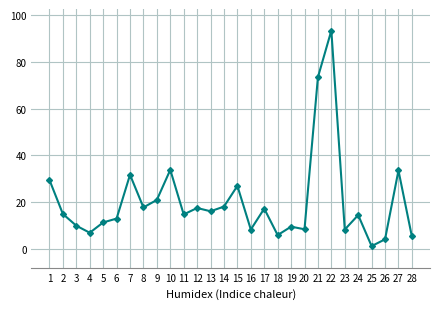

True or false: the data shows 11.4 at 5.

True